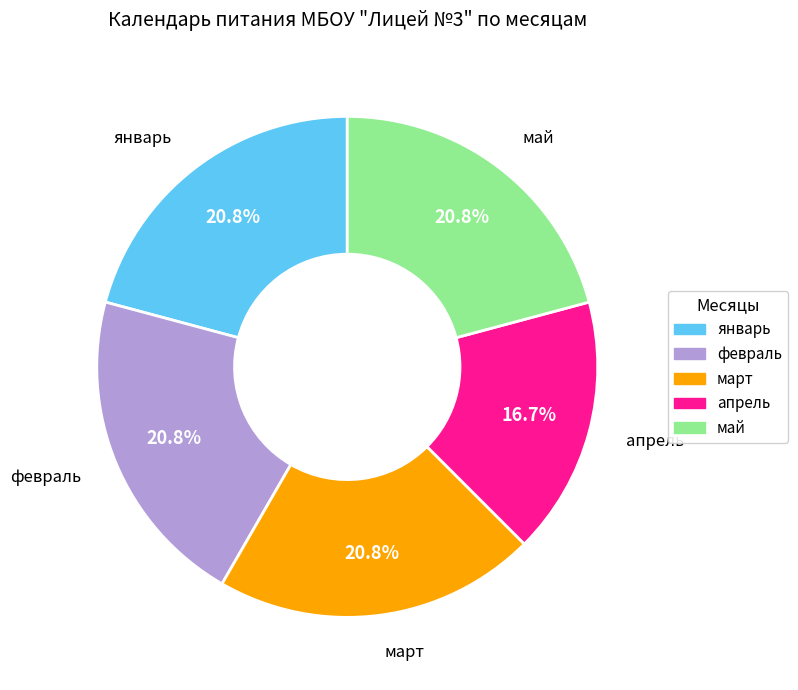

To the nearest percent, what portion does апрель represent?

17%